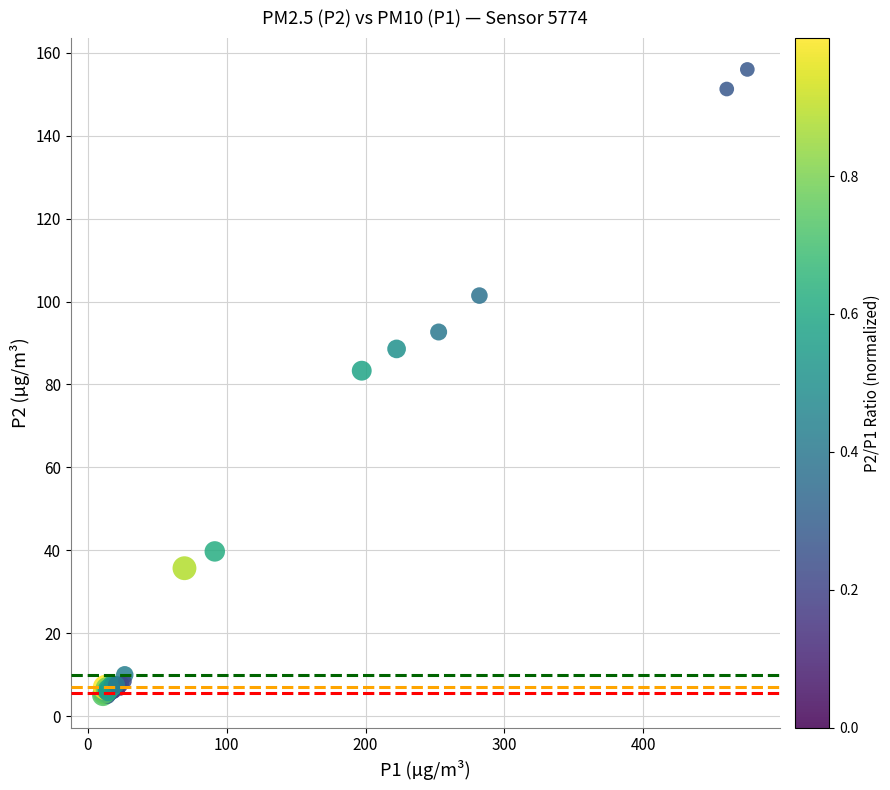

What Y value in the scatter plot is closest to 80?

83.3